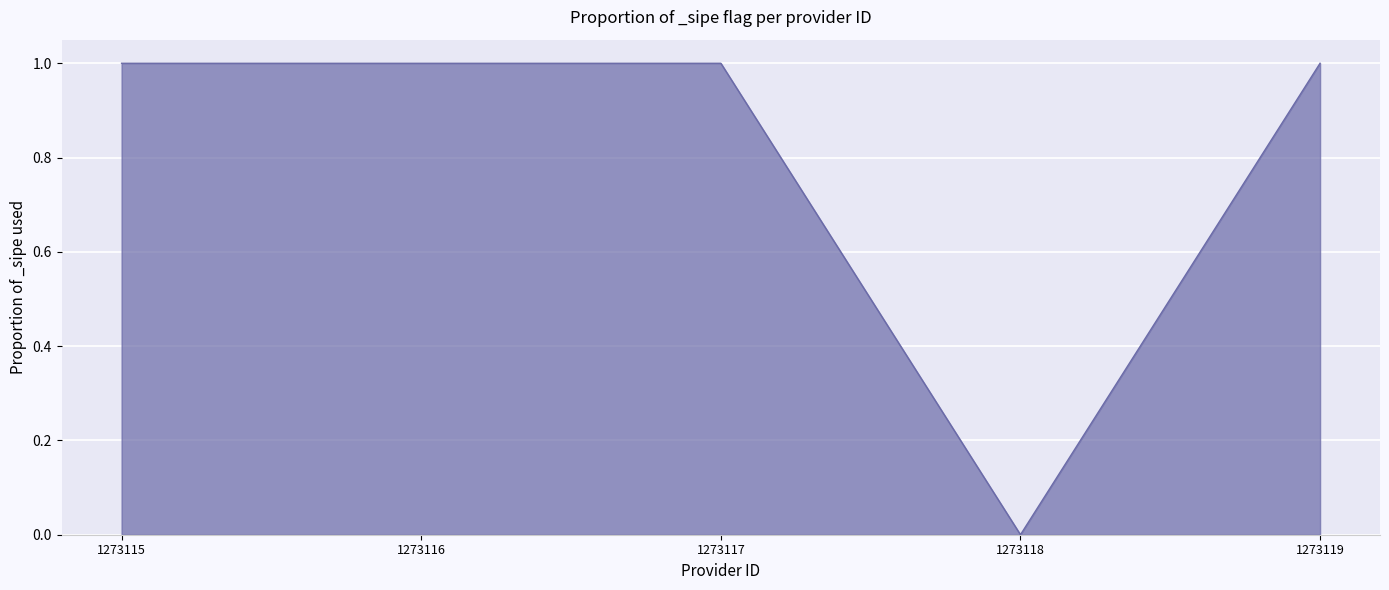

How many lines are shown in the chart?

1